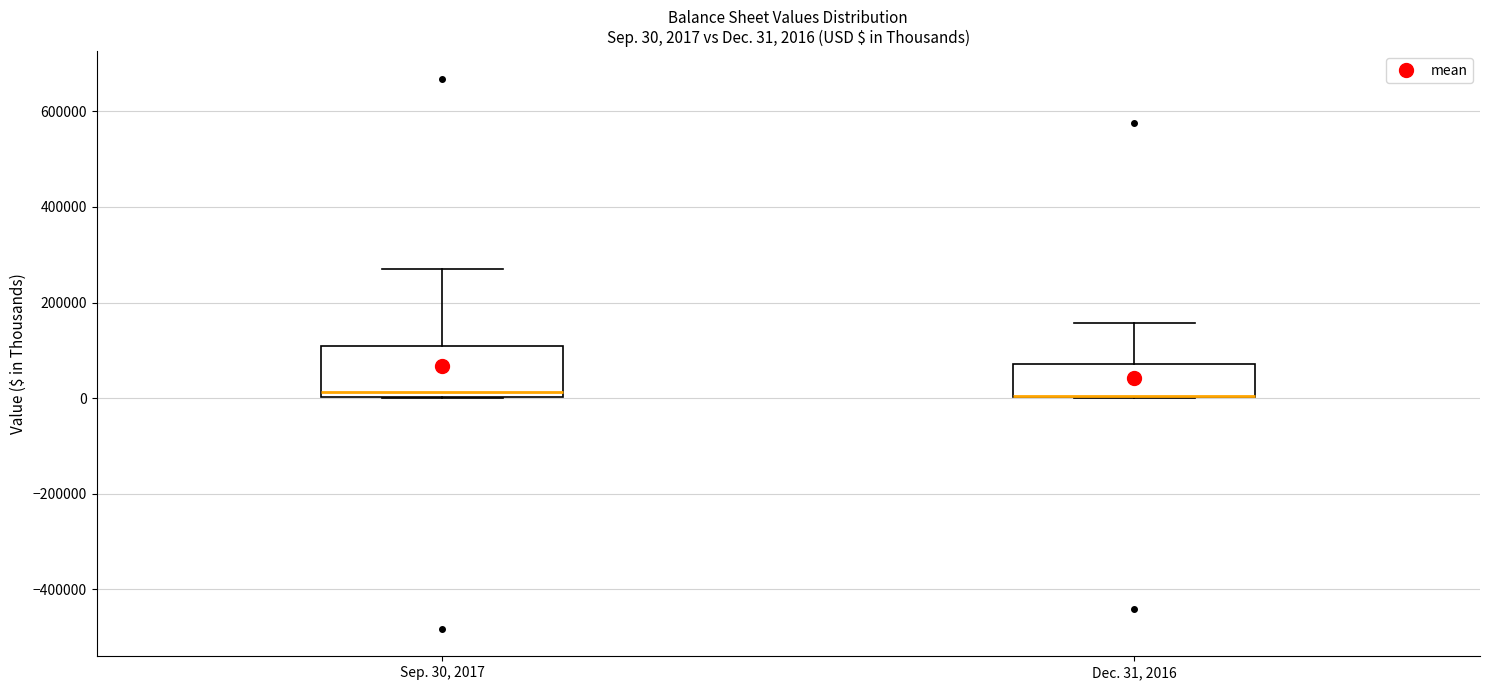

Which box is the tallest, from its lower edge to its upper edge?

Sep. 30, 2017